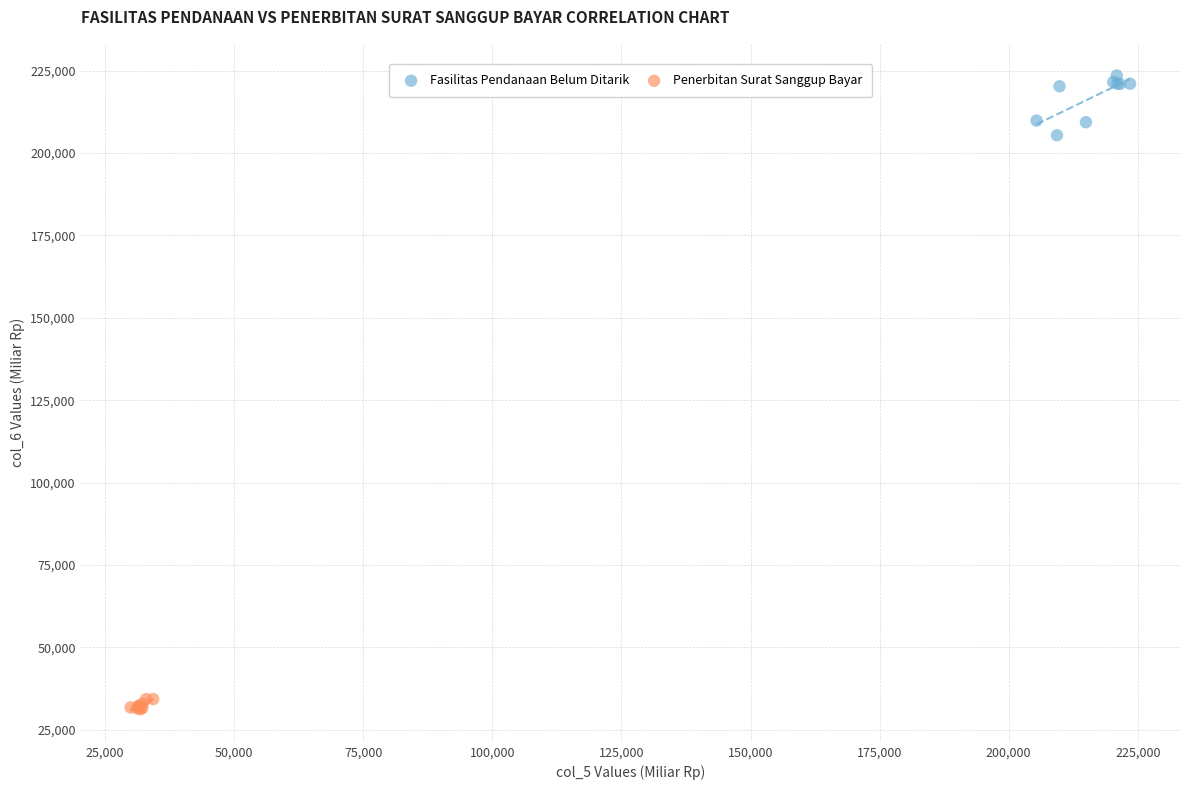

Which series has the largest Y range (max minus min)?

Fasilitas Pendanaan Belum Ditarik